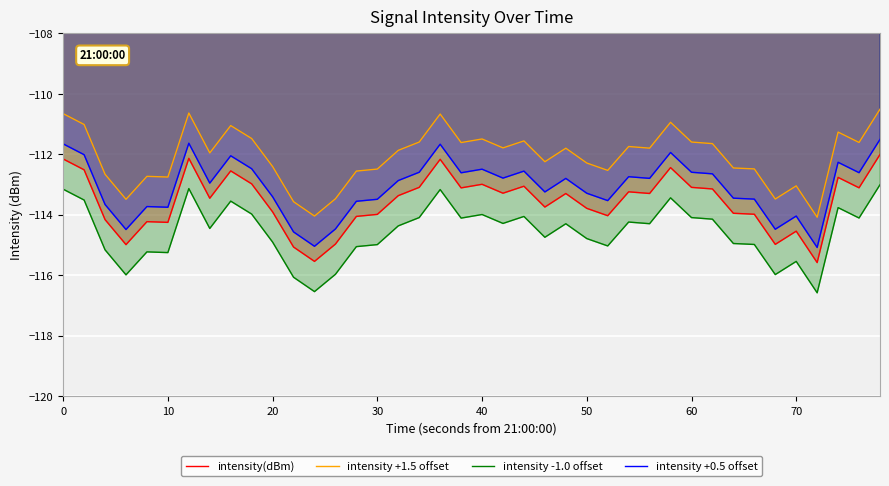

Reading right to left, extract all data points from this chart.

intensity(dBm): -112.0	-113.1	-112.8	-115.6	-114.5	-115.0	-114.0	-114.0	-113.1	-113.1	-112.4	-113.3	-113.2	-114.0	-113.8	-113.3	-113.7	-113.1	-113.3	-113.0	-113.1	-112.2	-113.1	-113.4	-114.0	-114.1	-115.0	-115.5	-115.1	-113.9	-113.0	-112.5	-113.5	-112.1	-114.3	-114.2	-115.0	-114.2	-112.5	-112.2
intensity +1.5 offset: -110.5	-111.6	-111.3	-114.1	-113.0	-113.5	-112.5	-112.5	-111.6	-111.6	-110.9	-111.8	-111.7	-112.5	-112.3	-111.8	-112.2	-111.6	-111.8	-111.5	-111.6	-110.7	-111.6	-111.9	-112.5	-112.6	-113.5	-114.0	-113.6	-112.4	-111.5	-111.0	-112.0	-110.6	-112.8	-112.7	-113.5	-112.7	-111.0	-110.7
intensity -1.0 offset: -113.0	-114.1	-113.8	-116.6	-115.5	-116.0	-115.0	-115.0	-114.1	-114.1	-113.4	-114.3	-114.2	-115.0	-114.8	-114.3	-114.7	-114.1	-114.3	-114.0	-114.1	-113.2	-114.1	-114.4	-115.0	-115.1	-116.0	-116.5	-116.1	-114.9	-114.0	-113.5	-114.5	-113.1	-115.3	-115.2	-116.0	-115.2	-113.5	-113.2
intensity +0.5 offset: -111.5	-112.6	-112.3	-115.1	-114.0	-114.5	-113.5	-113.5	-112.6	-112.6	-111.9	-112.8	-112.7	-113.5	-113.3	-112.8	-113.2	-112.6	-112.8	-112.5	-112.6	-111.7	-112.6	-112.9	-113.5	-113.6	-114.5	-115.0	-114.6	-113.4	-112.5	-112.0	-113.0	-111.6	-113.8	-113.7	-114.5	-113.7	-112.0	-111.7